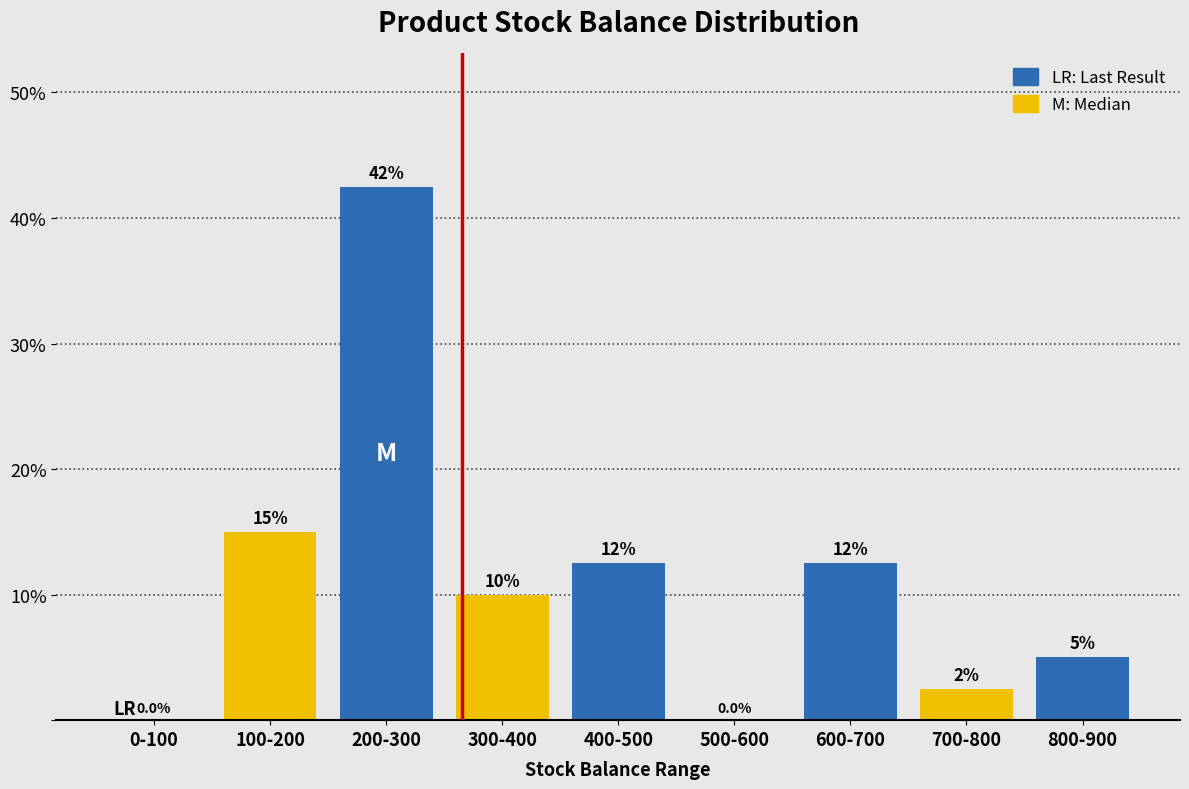

Reading left to right, list all the values displayed in this chart.

0-100=0.0	100-200=15.0	200-300=42.5	300-400=10.0	400-500=12.5	500-600=0.0	600-700=12.5	700-800=2.5	800-900=5.0